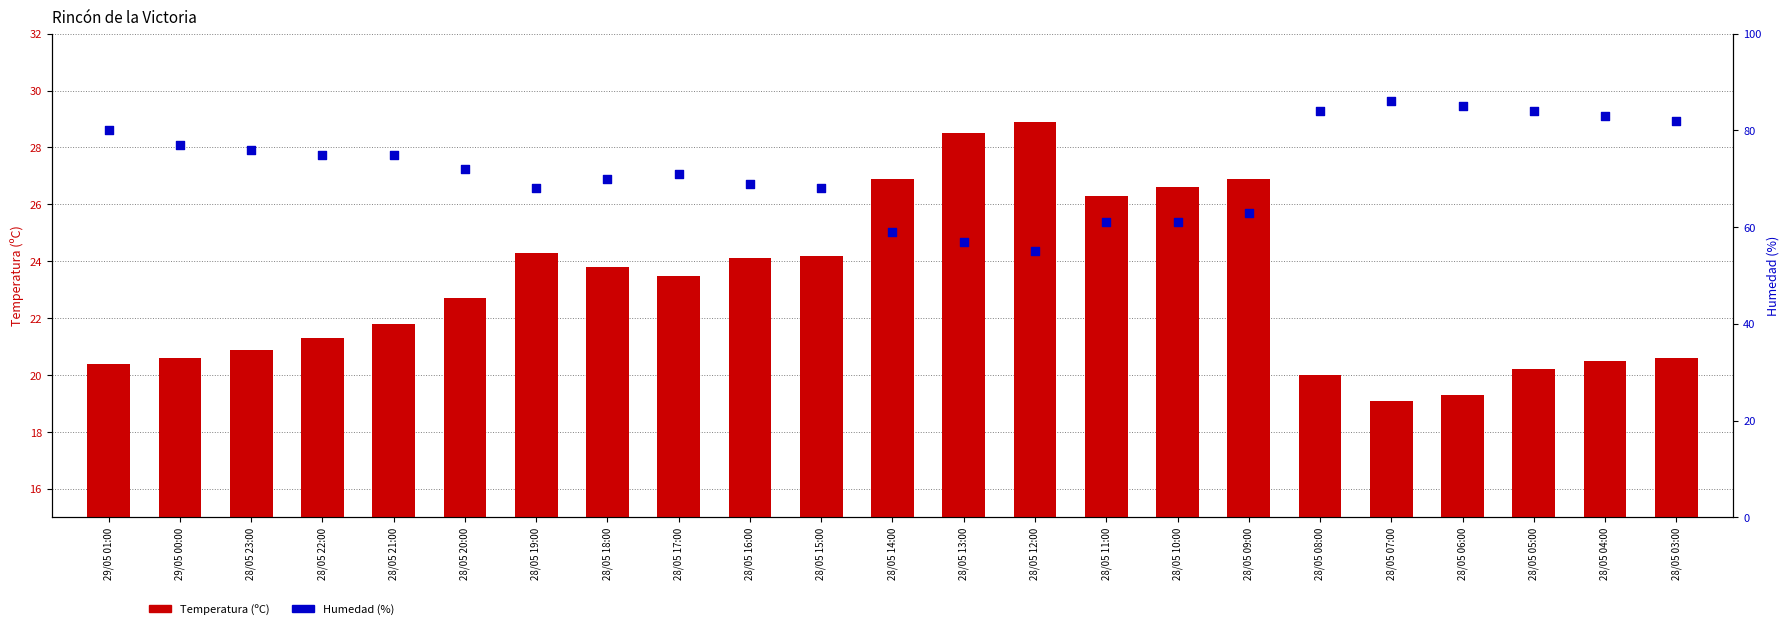

What is the total value across all series at 28/05 09:00?

89.9